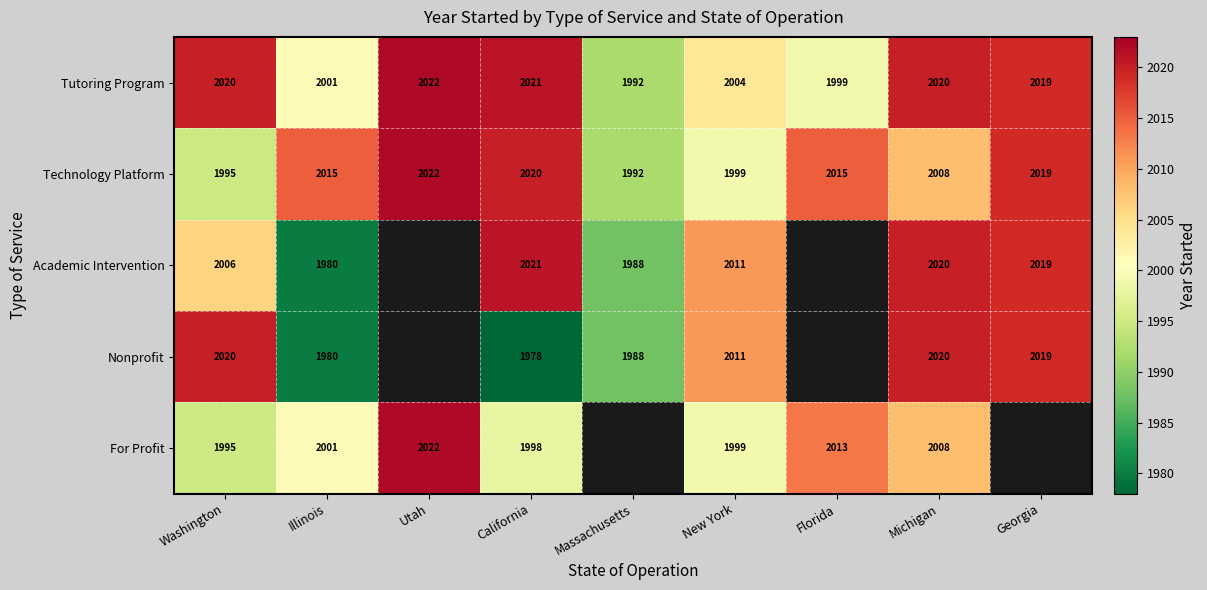

What is the difference between the highest and lowest values at Illinois?

35